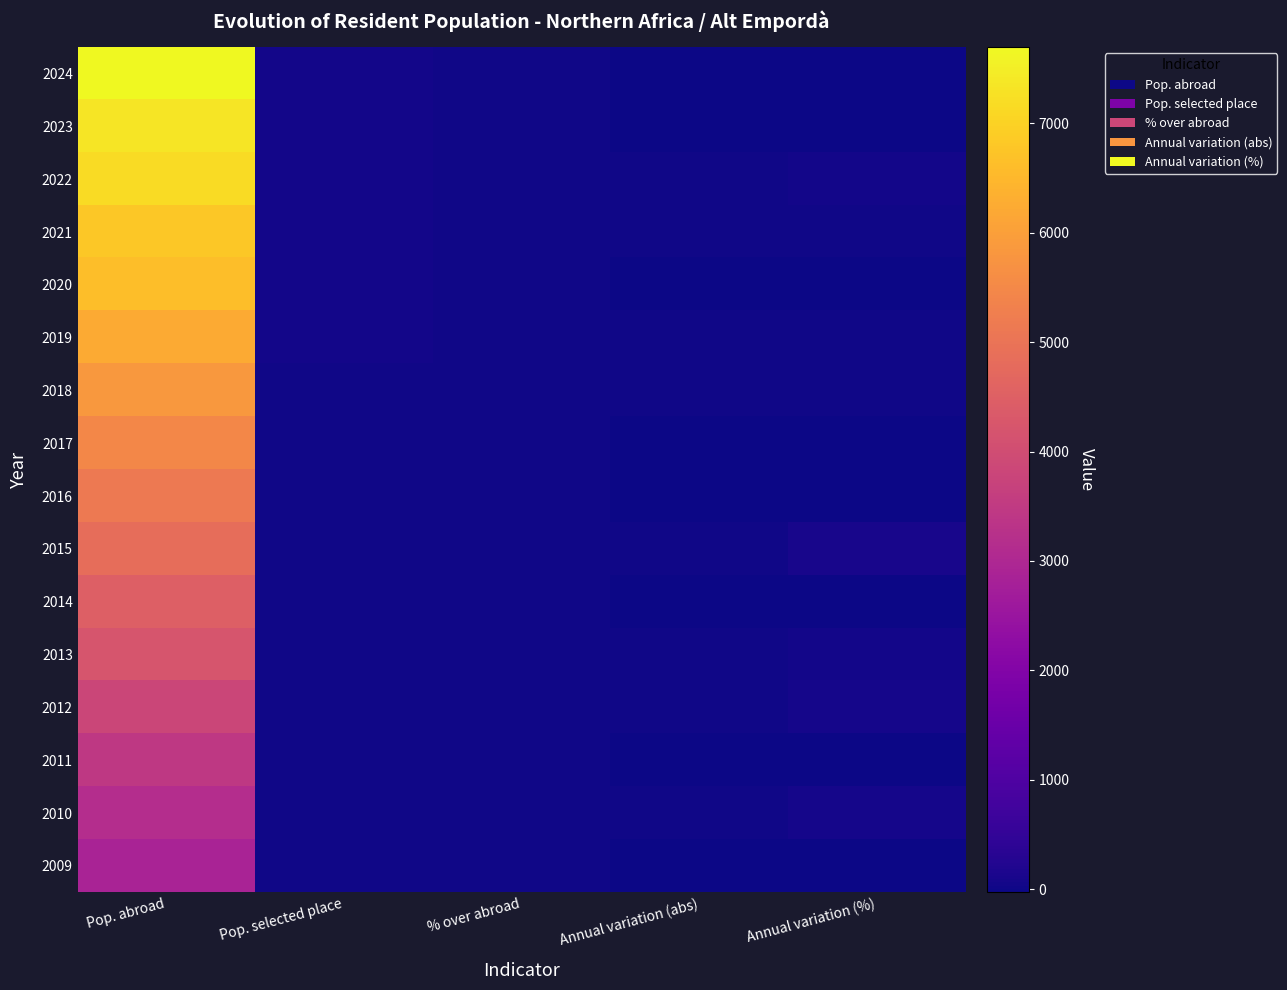

How many series are shown in this chart?

16